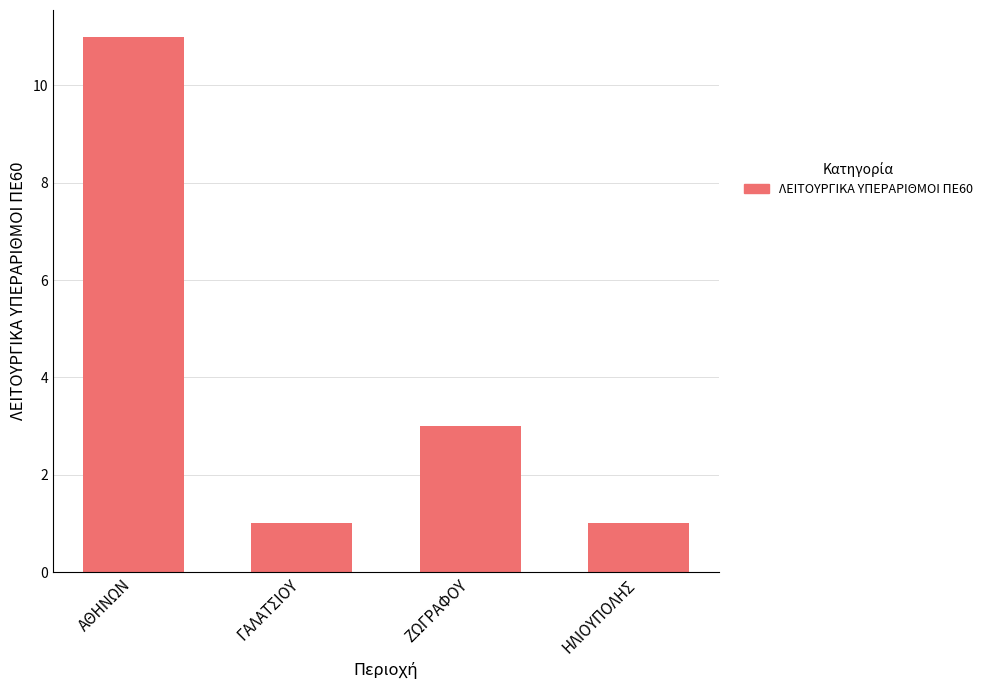

What is the label of the 3rd bar from the right?

ΓΑΛΑΤΣΙΟΥ